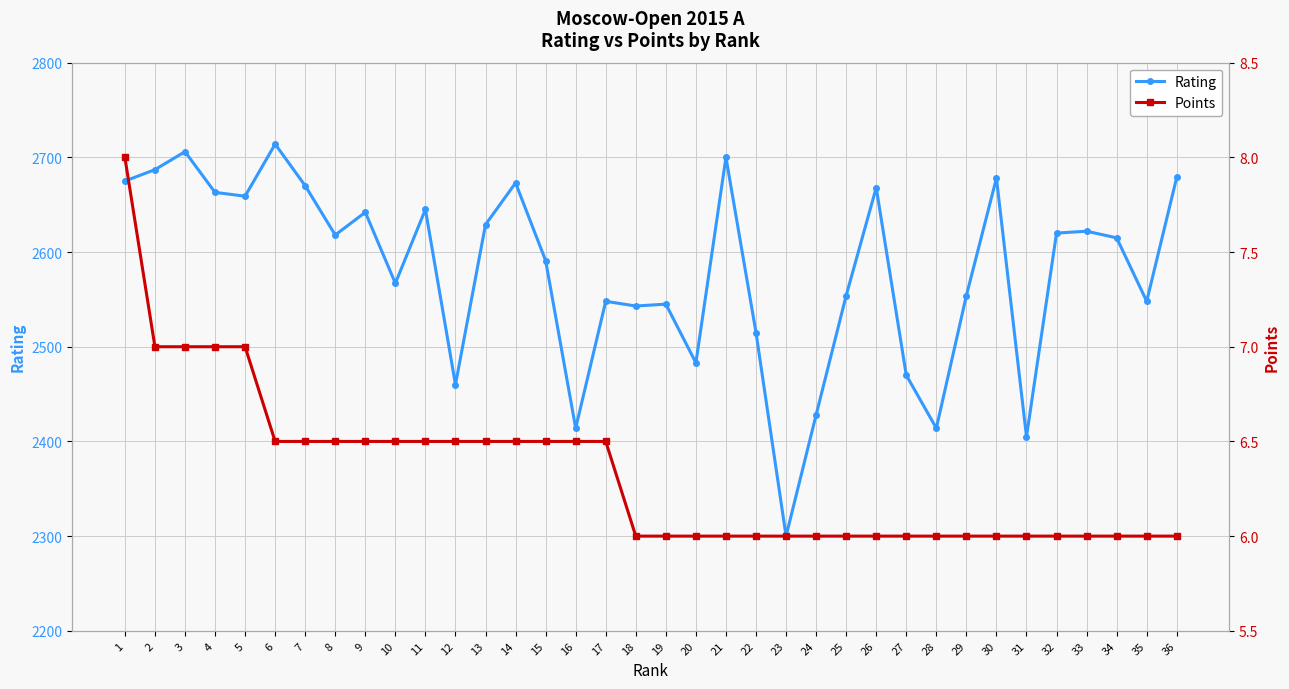

At which category is the sum across all series the highest?

6